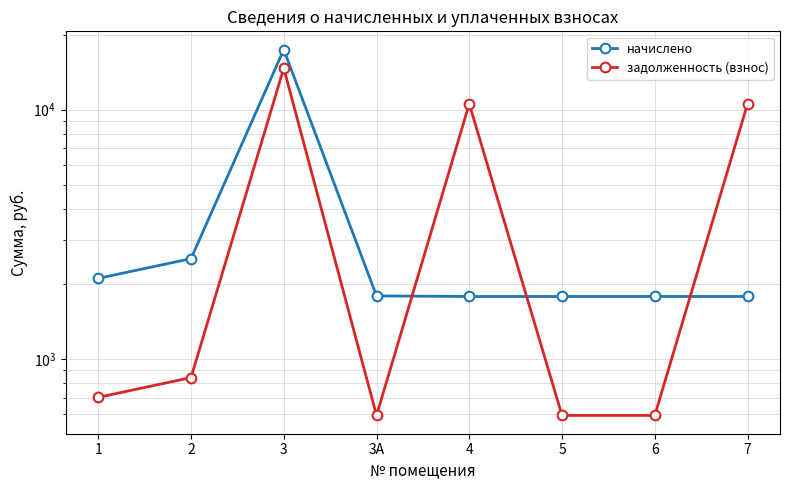

The начислено series shows 17417.4 at 3. True or false?

True